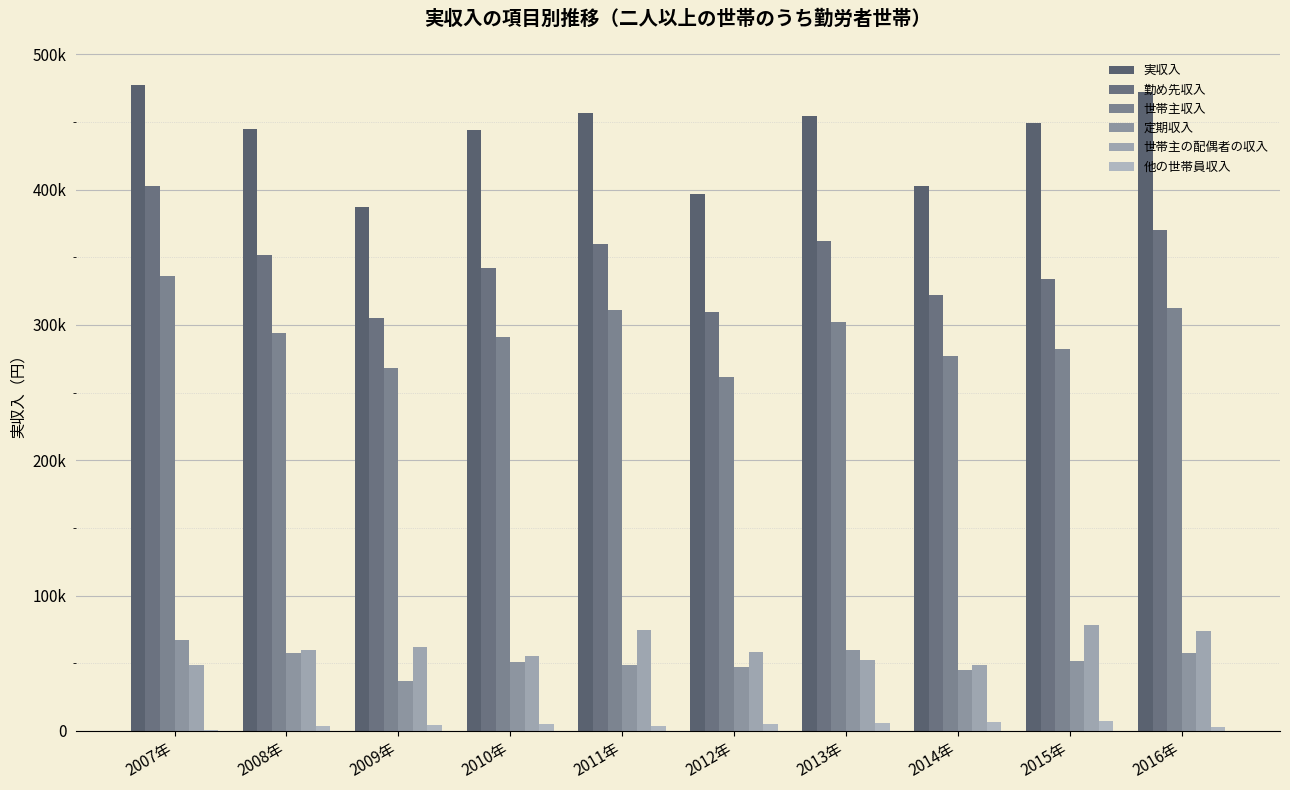

Reading left to right, list all the values displayed in this chart.

実収入: 2007年=477069	2008年=444556	2009年=387438	2010年=444359	2011年=456842	2012年=397078	2013年=454391	2014年=402848	2015年=449069	2016年=472136
勤め先収入: 2007年=402707	2008年=351514	2009年=305223	2010年=341853	2011年=359771	2012年=309300	2013年=361846	2014年=322002	2015年=333596	2016年=370044
世帯主収入: 2007年=335811	2008年=293729	2009年=268004	2010年=290980	2011年=311247	2012年=261866	2013年=301837	2014年=277208	2015年=282152	2016年=312280
定期収入: 2007年=66896	2008年=57785	2009年=37219	2010年=50872	2011年=48524	2012年=47434	2013年=60009	2014年=44793	2015年=51445	2016年=57764
世帯主の配偶者の収入: 2007年=48639	2008年=59802	2009年=61726	2010年=55705	2011年=74662	2012年=58644	2013年=52319	2014年=48471	2015年=78057	2016年=73680
他の世帯員収入: 2007年=815	2008年=3353	2009年=4102	2010年=5282	2011年=3516	2012年=5031	2013年=6059	2014年=6700	2015年=7351	2016年=3009